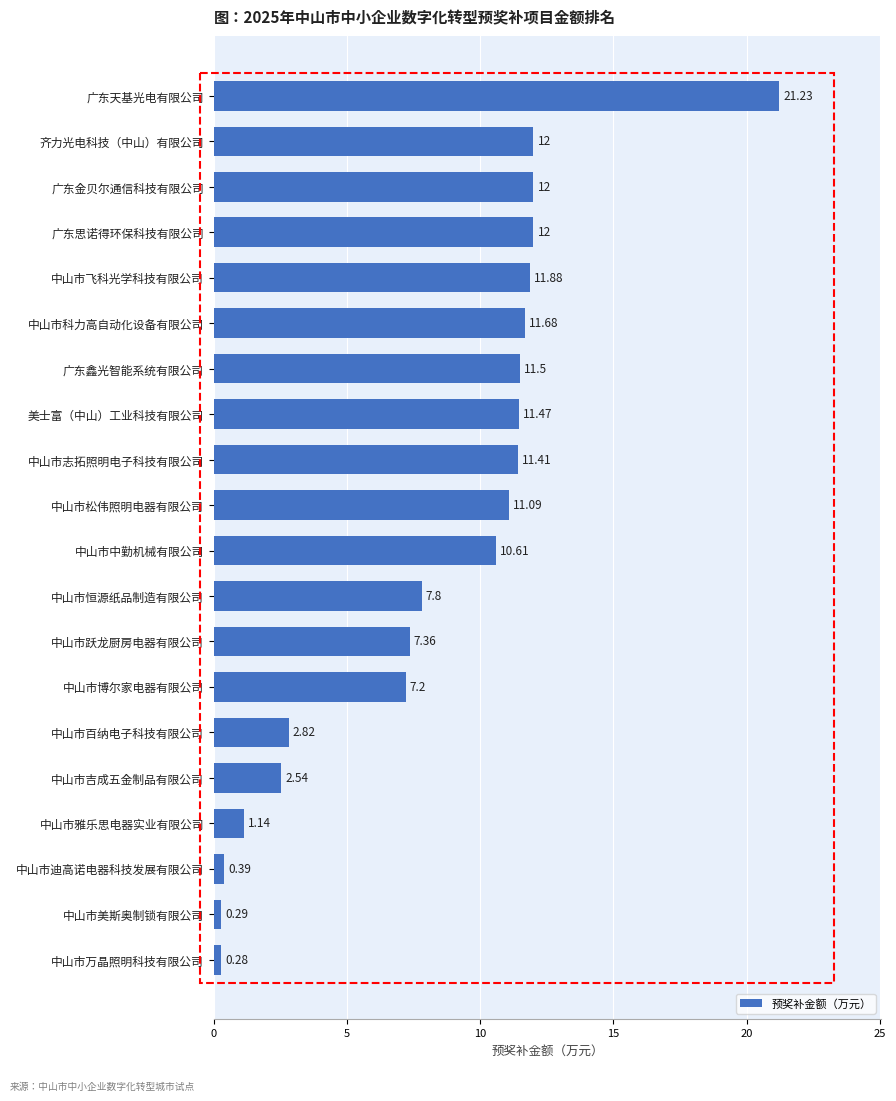

Which category has the lowest value across all series?

中山市万晶照明科技有限公司